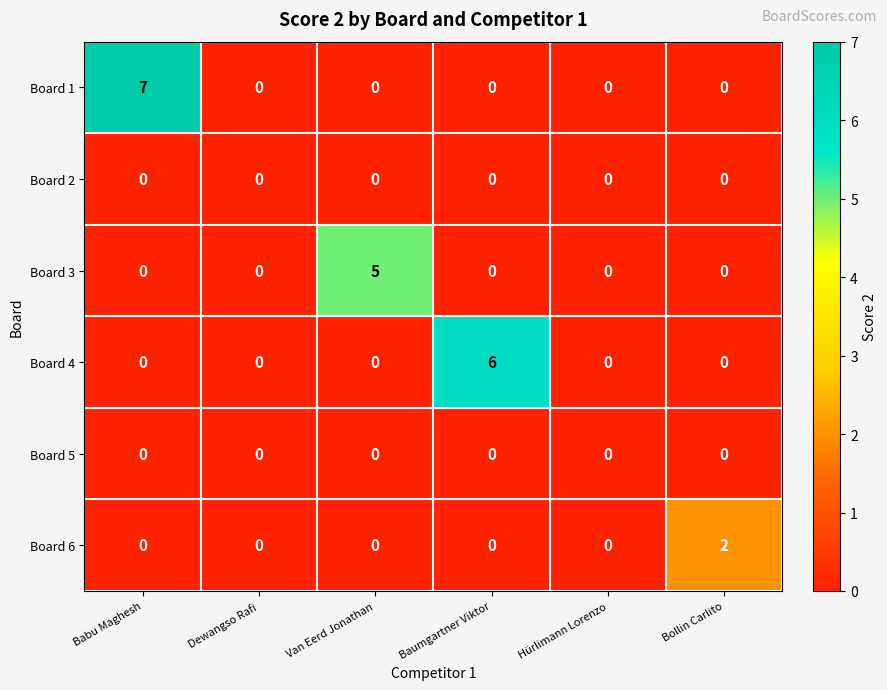

Between Dewangso Rafi and Bollin Carlito, which series saw the biggest shift?

Board 6